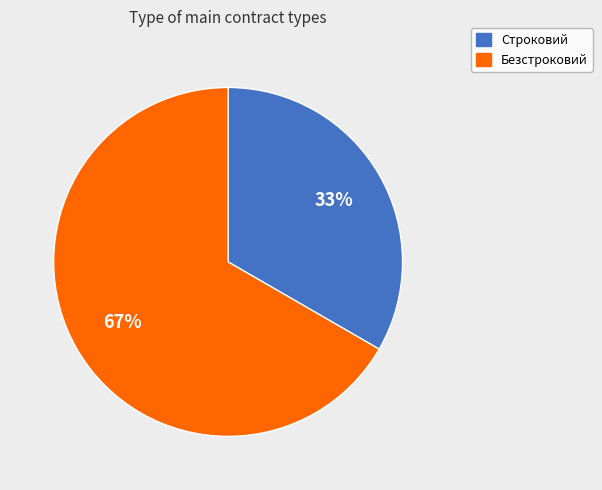

How many slices are in this pie chart?

2